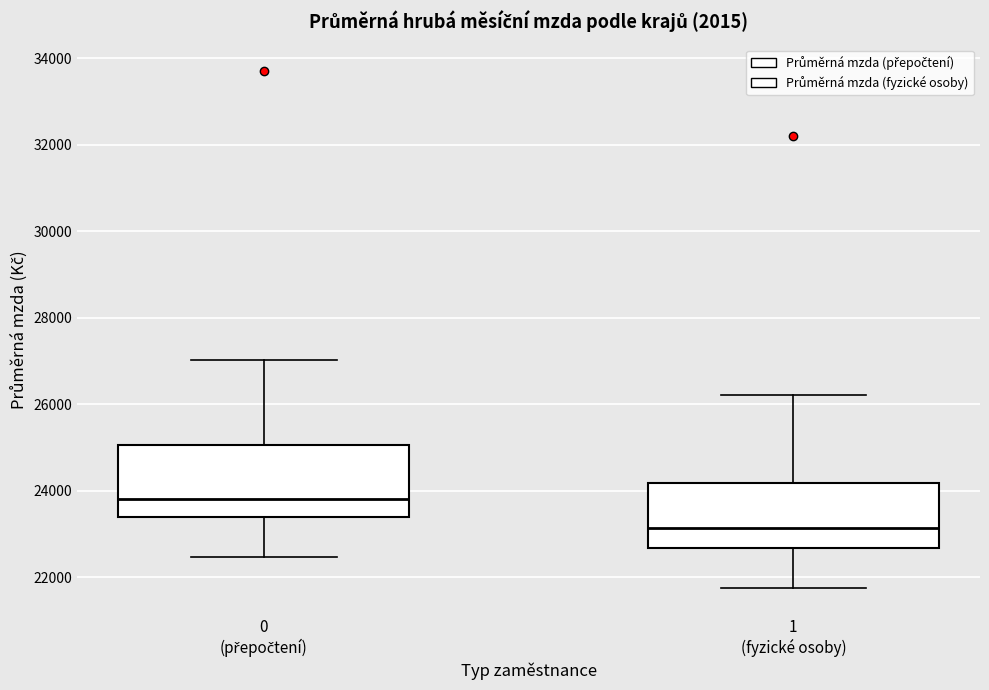

Reading left to right, read every box against the y-axis: the position of its median line, the range the box covers, and the ends of its whiskers. The values are not printed on the chart, so give them approximately, as read against the axis.

0 (přepočtení): median 23800, box 23400 to 25000, whiskers 22400 to 27000
1 (fyzické osoby): median 23200, box 22600 to 24200, whiskers 21800 to 26200